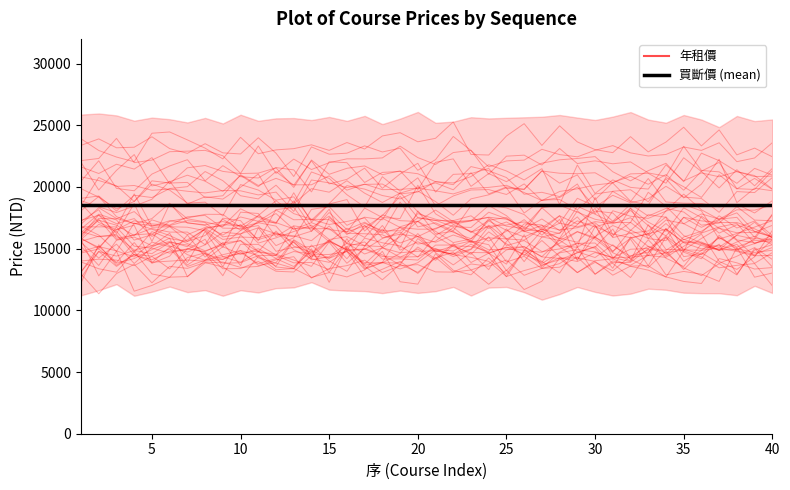

After their last crossing, which series has the higher values: 年租價 or 買斷價 (mean)?

買斷價 (mean)